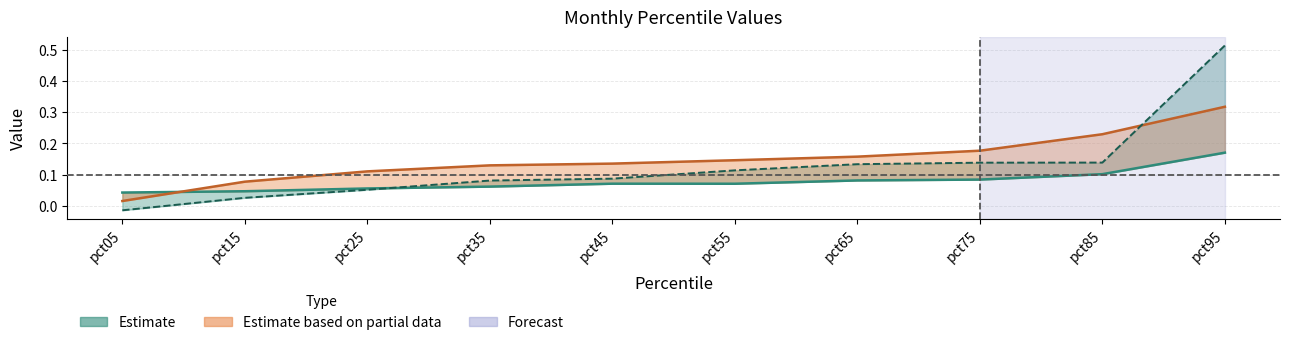

Which series has the widest spread of values?

Jan (pct lower)